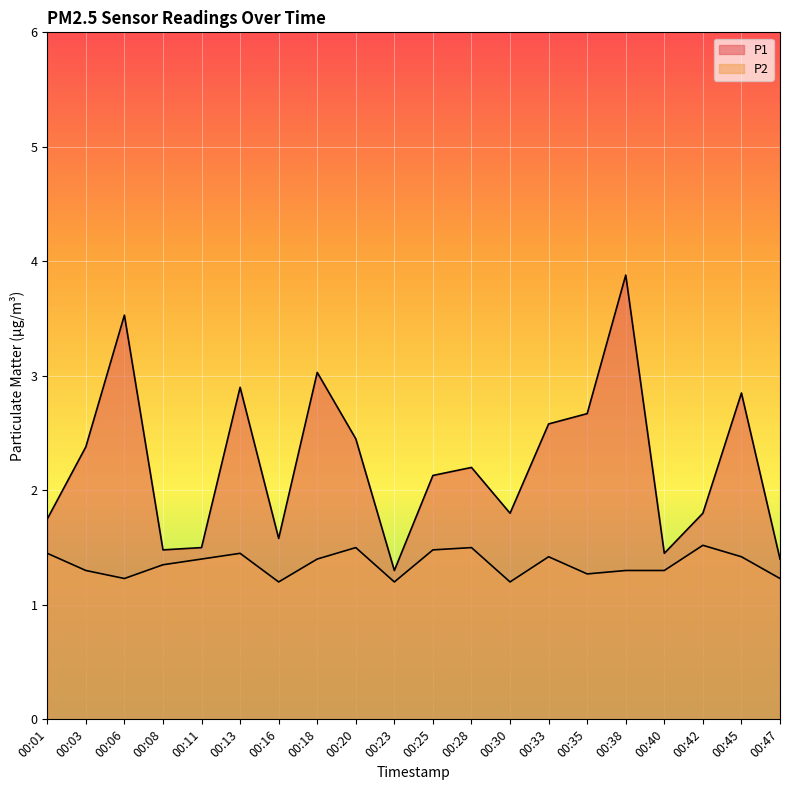

True or false: P2 has a value of 1.4 at 00:45.

True